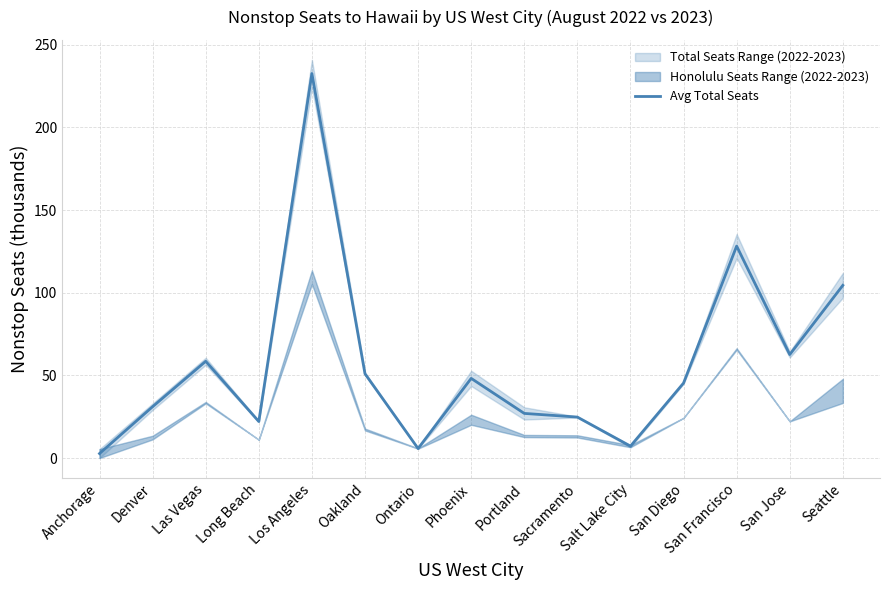

The chart shows a value of 27.0 at Portland. True or false?

True